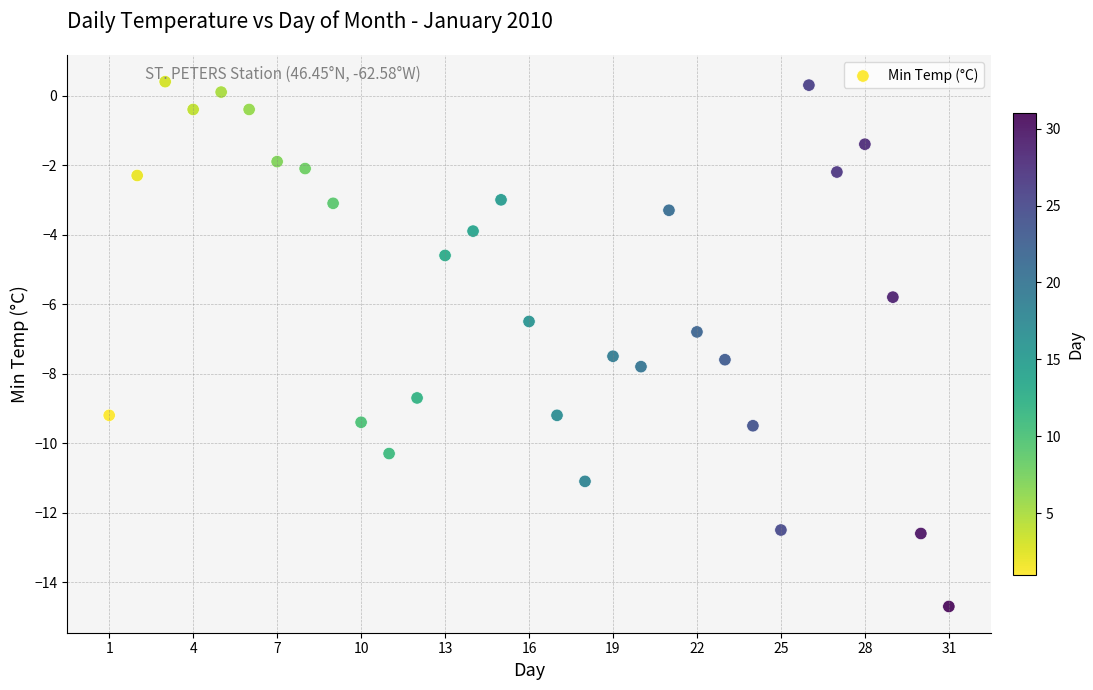

What is the range of Y values (max minus min)?

15.1